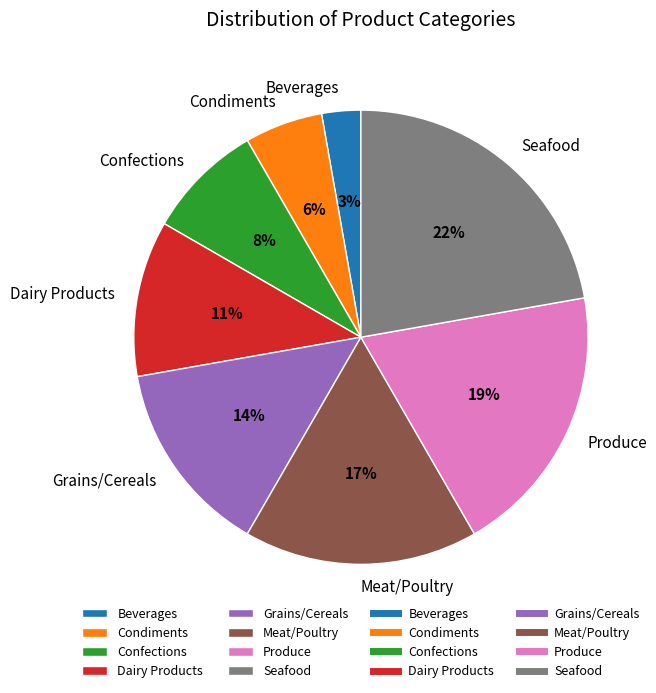

Combined, do Confections and Condiments account for over 50%?

No